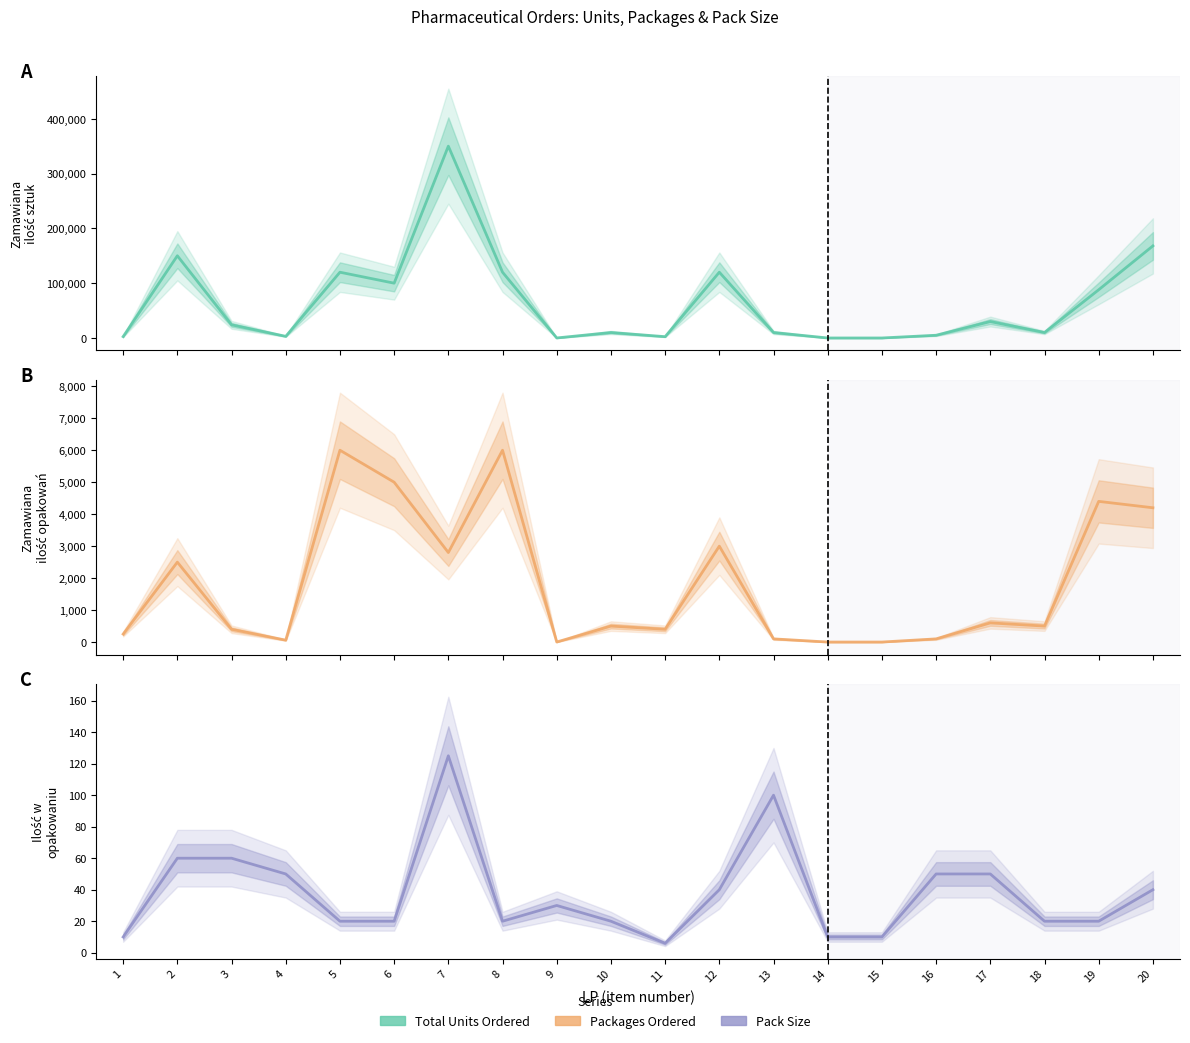

How many data points in ZAMAWIANA ILOŚĆ OPAKOWAŃ are less than 500?

9